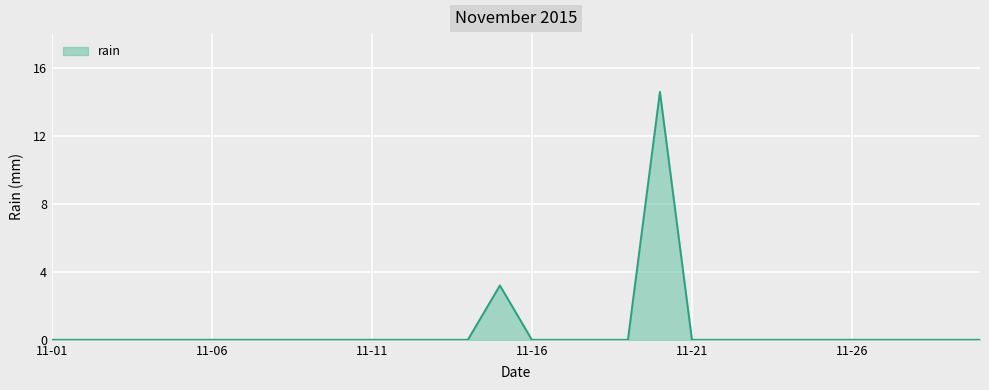

What is the maximum value shown in the chart?

14.6